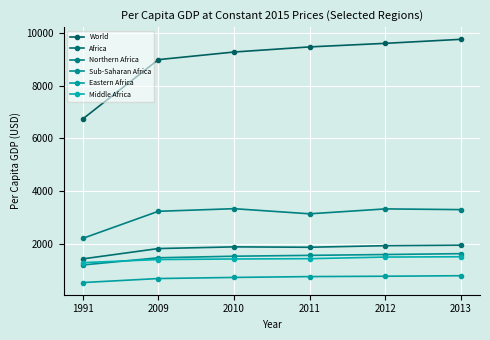

Is it true that Eastern Africa equals 759.8 at 2012?

True